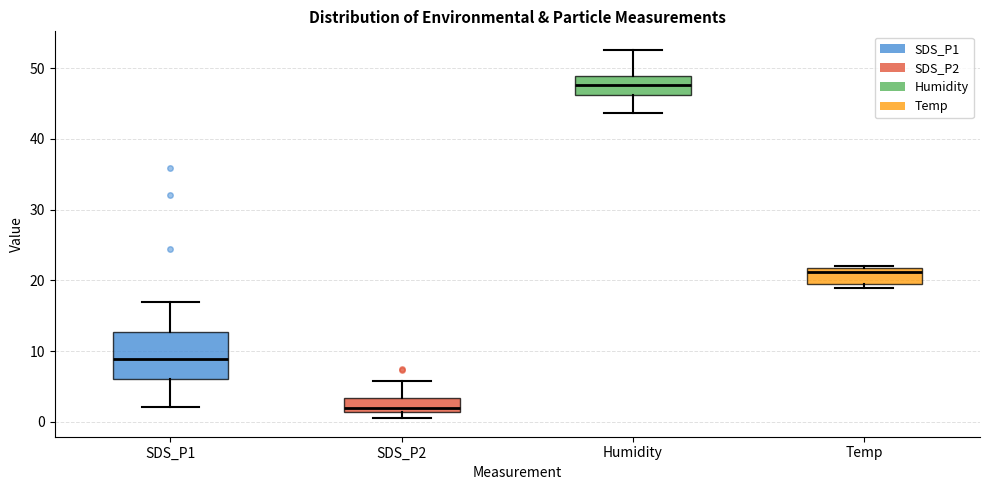

Reading left to right, read every box against the y-axis: the position of its median line, the range the box covers, and the ends of its whiskers. The values are not printed on the chart, so give them approximately, as read against the axis.

SDS_P1: median 9, box 6 to 13, whiskers 2 to 17
SDS_P2: median 2, box 1 to 3, whiskers 1 (just below the box's lower edge) to 6
Humidity: median 48, box 46 to 49, whiskers 44 to 53
Temp: median 21, box 20 to 22, whiskers 19 to 22 (just above the box's upper edge)